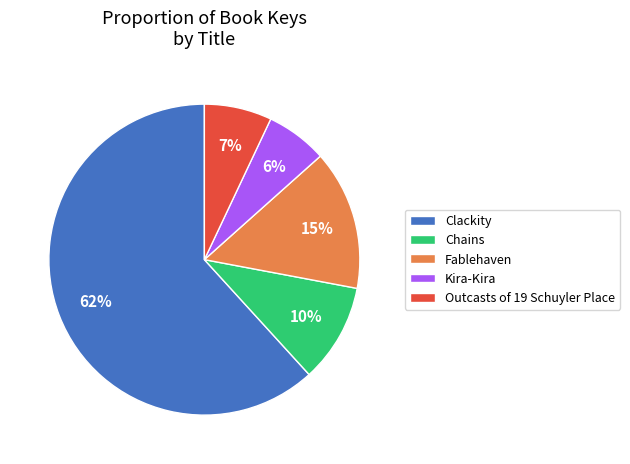

The Kira-Kira slice represents 1% of the pie. True or false?

False